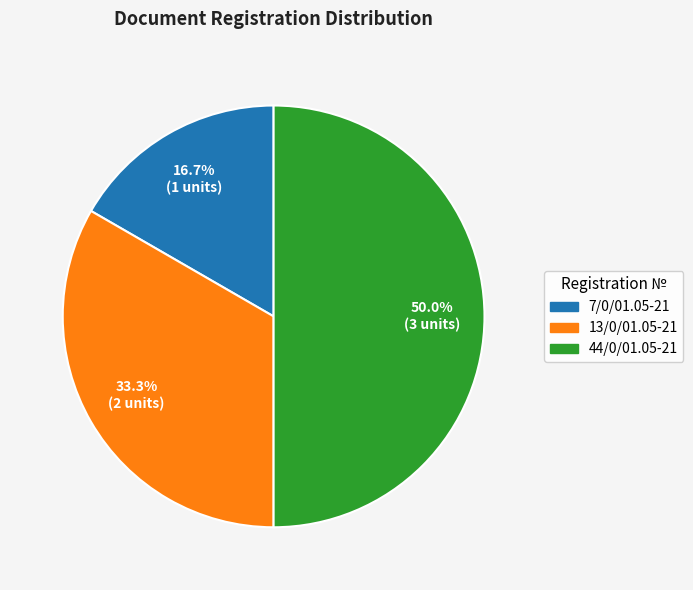

To the nearest percent, what is the difference between the largest and smallest slice percentages?

33%